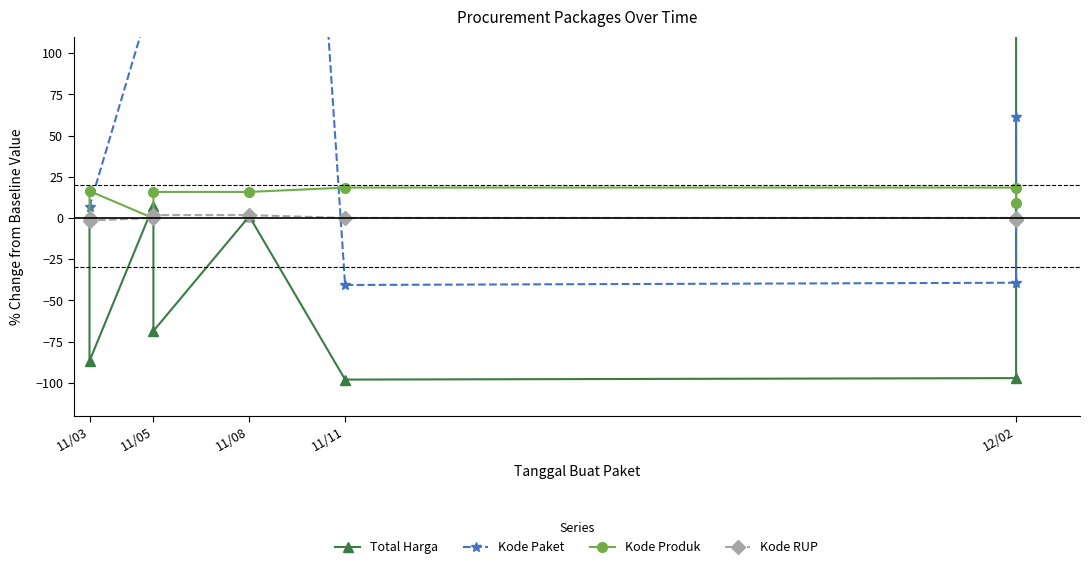

True or false: Kode Produk and Kode RUP cross at least once.

True